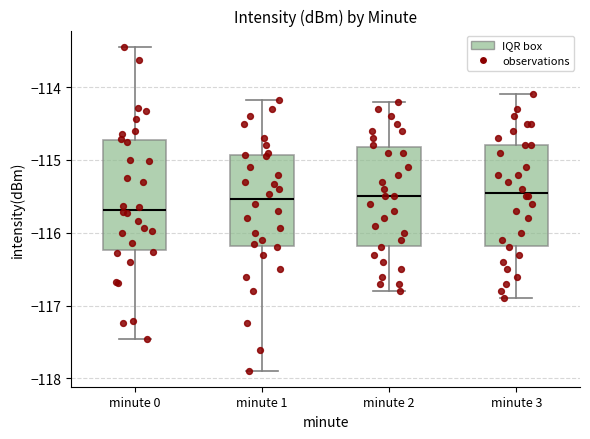

Comparing the boxes themselves (not the whiskers), which one is the tallest?

minute 0